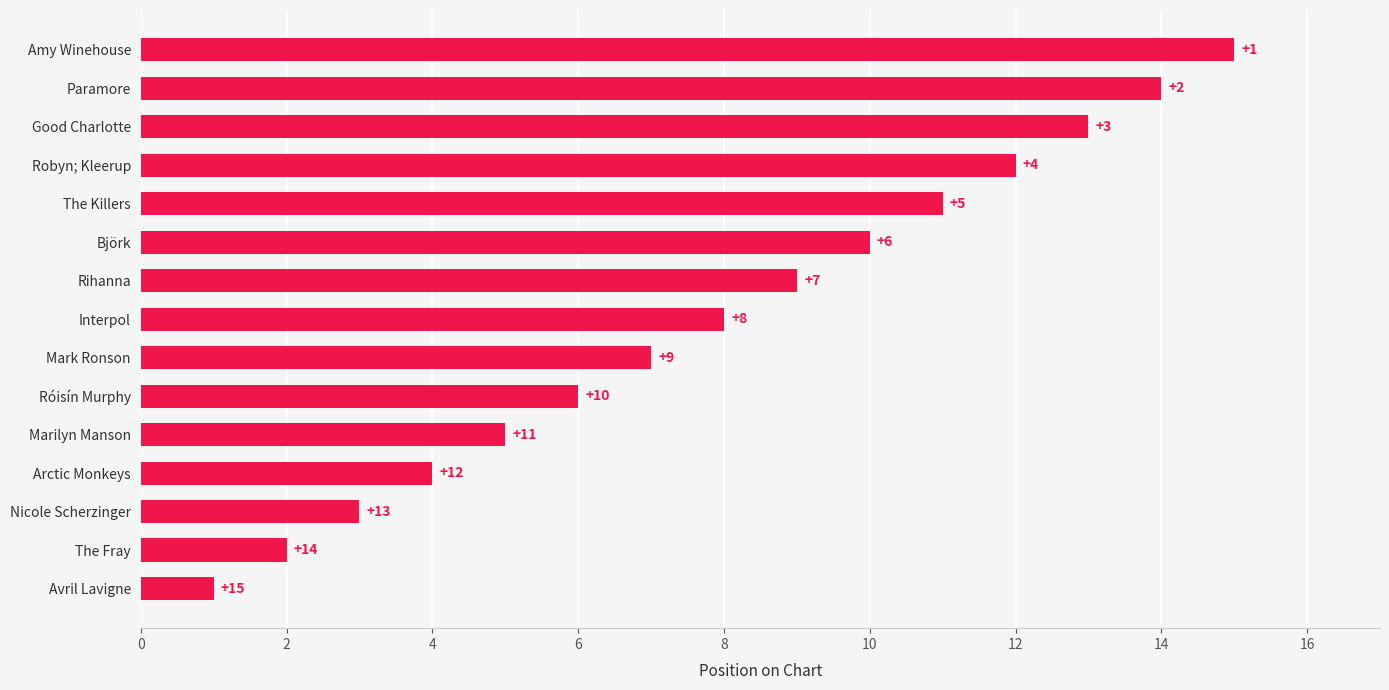

What is the minimum value shown in the chart?

1